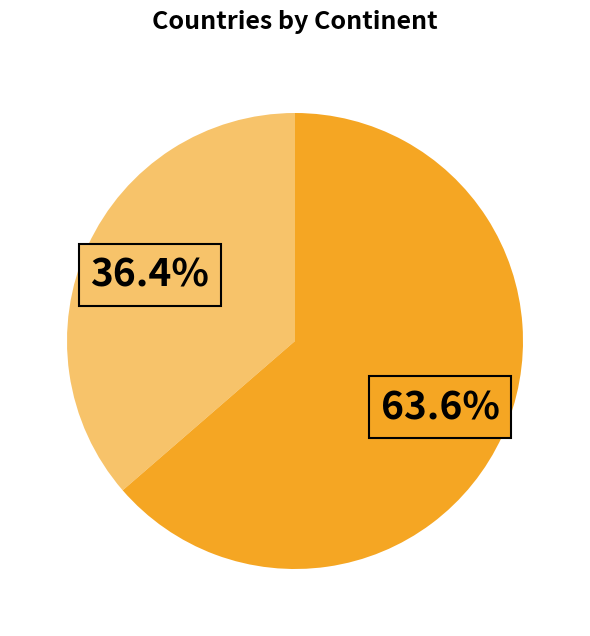

Does any single category account for the majority?

Yes